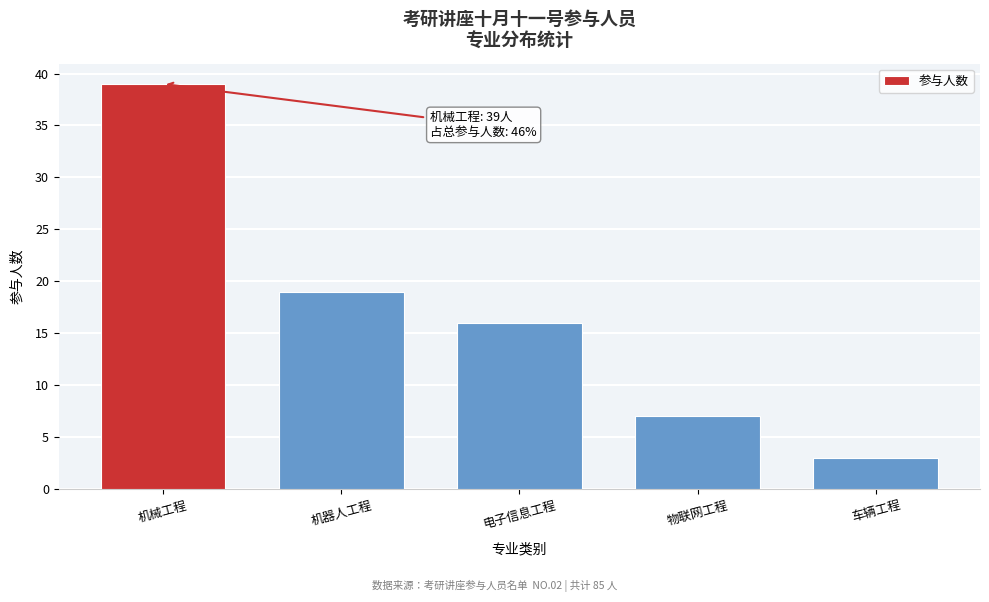

Reading left to right, extract all data points from this chart.

机械工程=39	机器人工程=19	电子信息工程=16	物联网工程=7	车辆工程=3